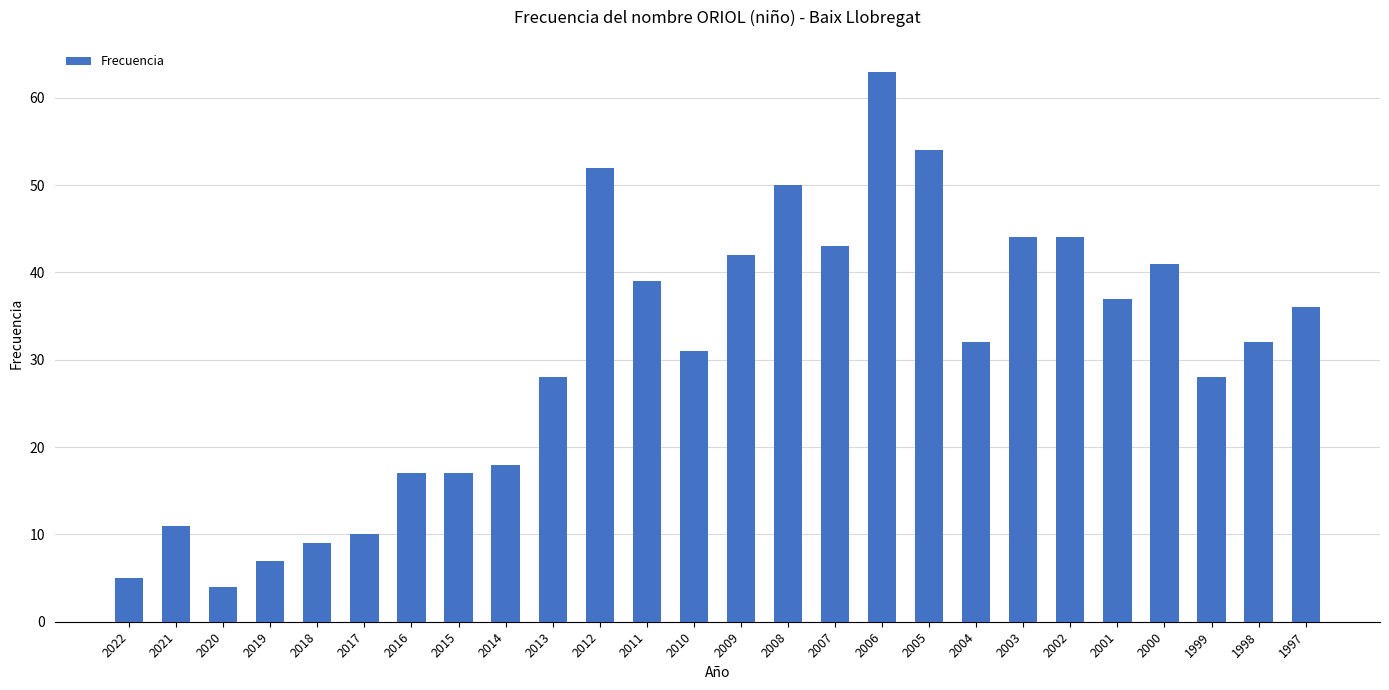

Are the bars grouped side by side (vs. stacked)?

No